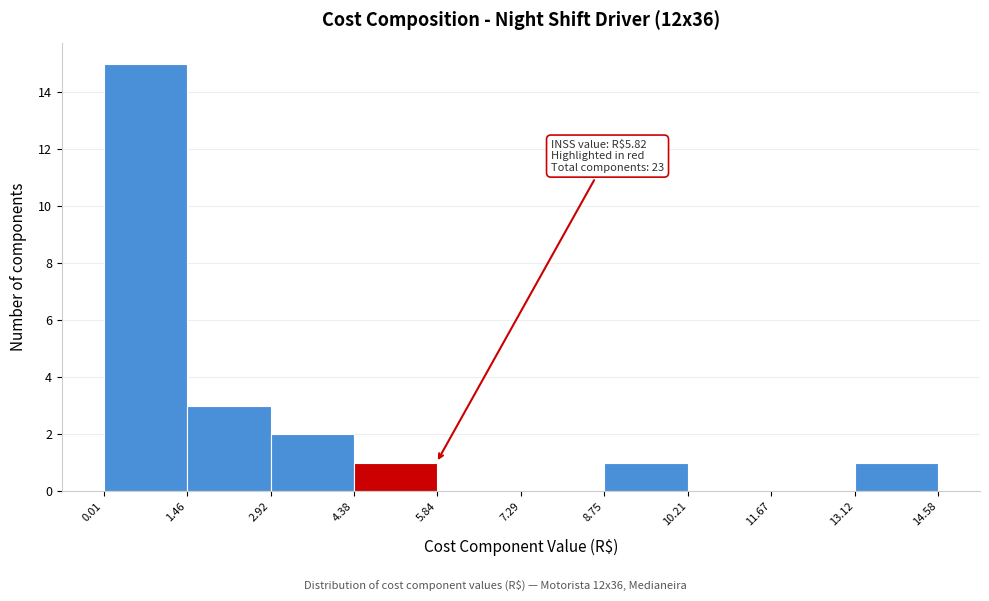

Over which range of the x-axis is the bar tallest?

0.01 to 1.46